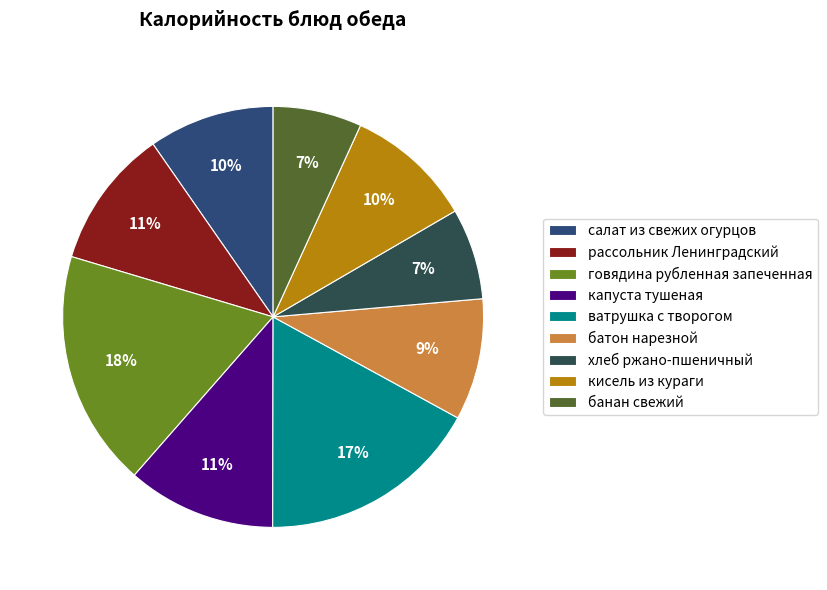

To the nearest percent, what is the difference between the рассольник Ленинградский and хлеб ржано-пшеничный slice percentages?

4%